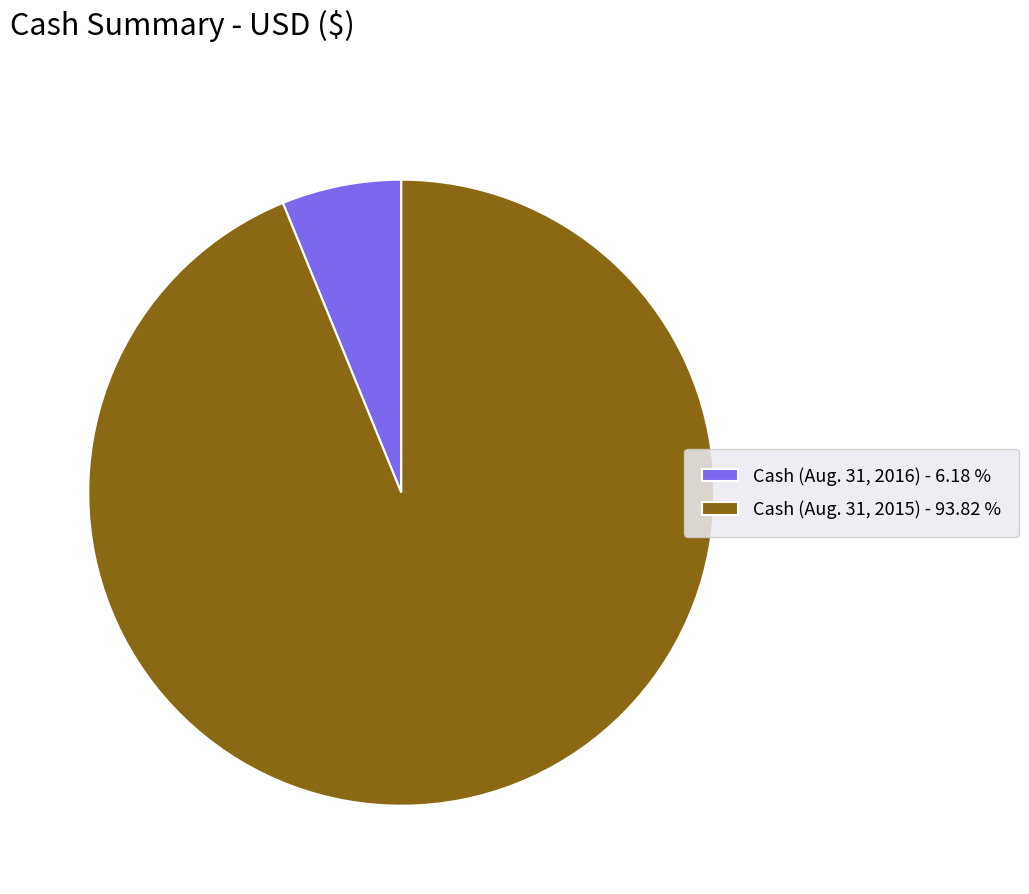

What is the ratio of the value at Cash (Aug. 31, 2016) to the value at Cash (Aug. 31, 2015)?

0.1